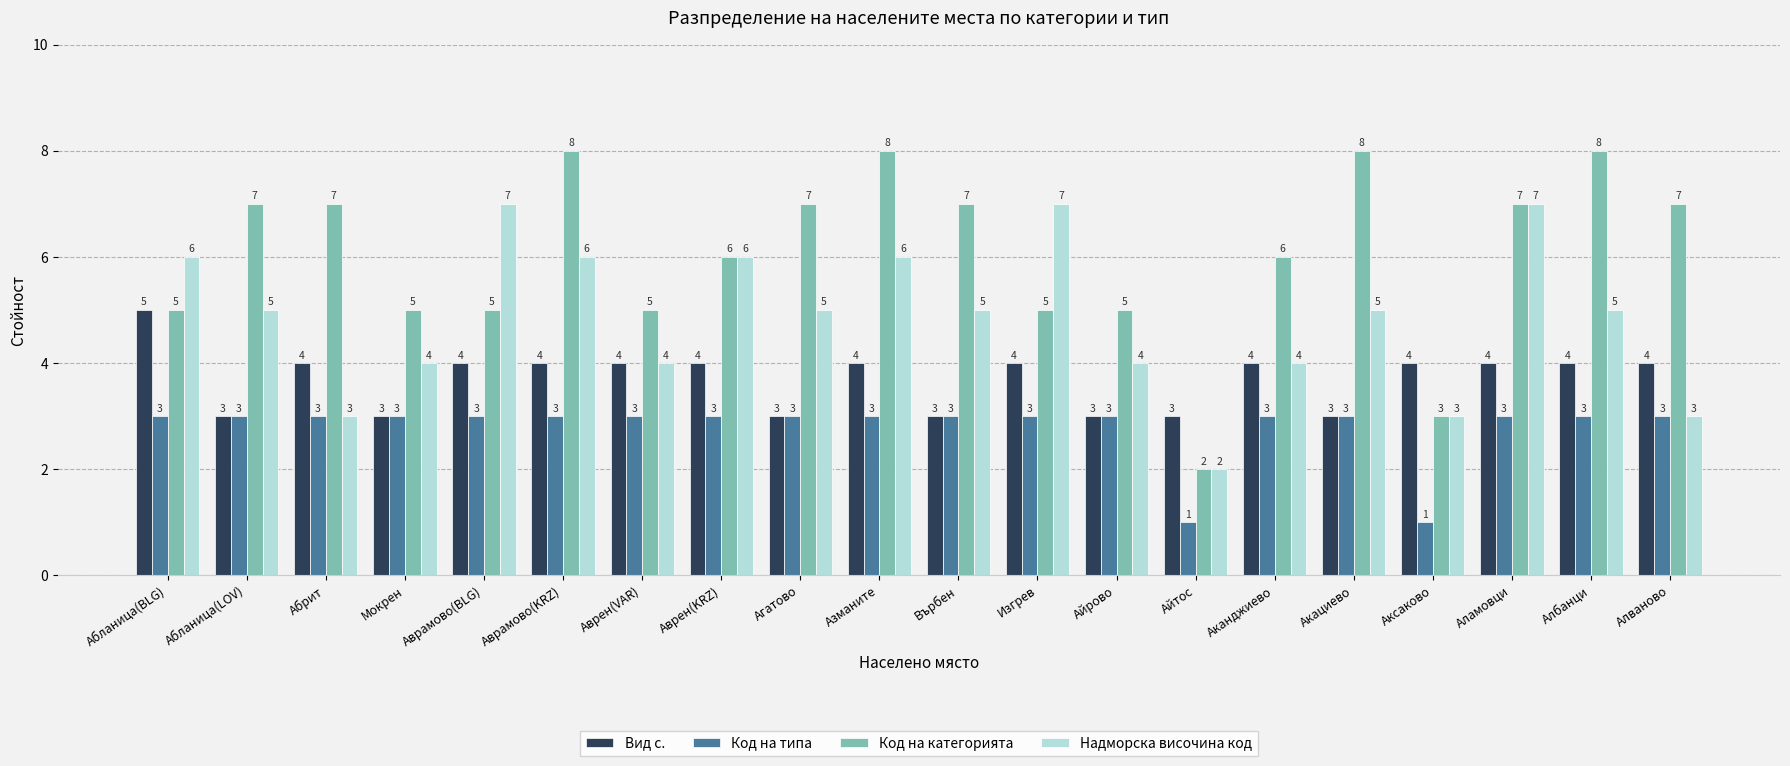

At how many categories does at least one series exceed 1?

20